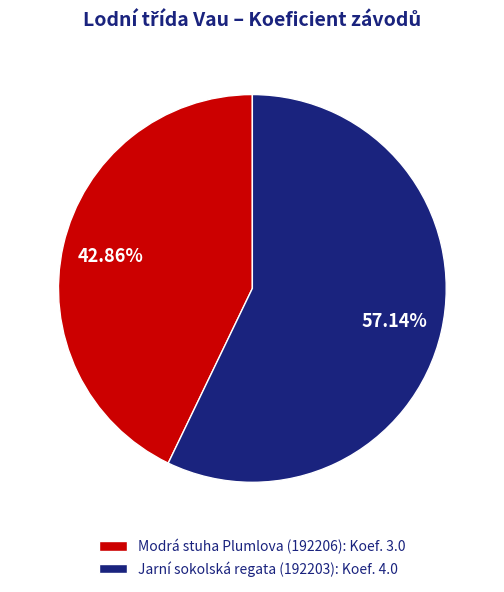

How many slices are in this pie chart?

2